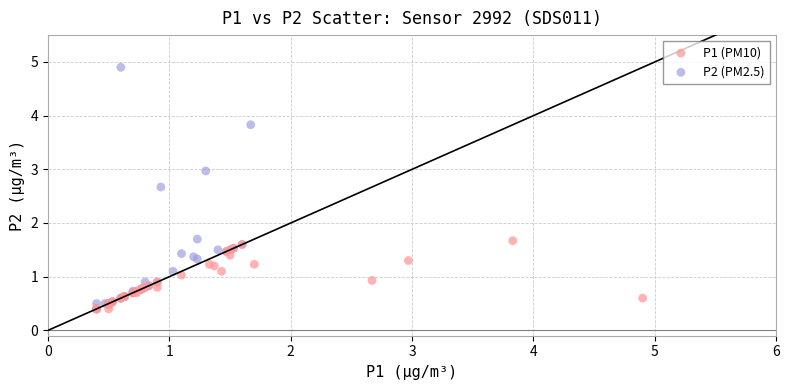

Which series reaches the maximum Y coordinate?

P2 (PM2.5)